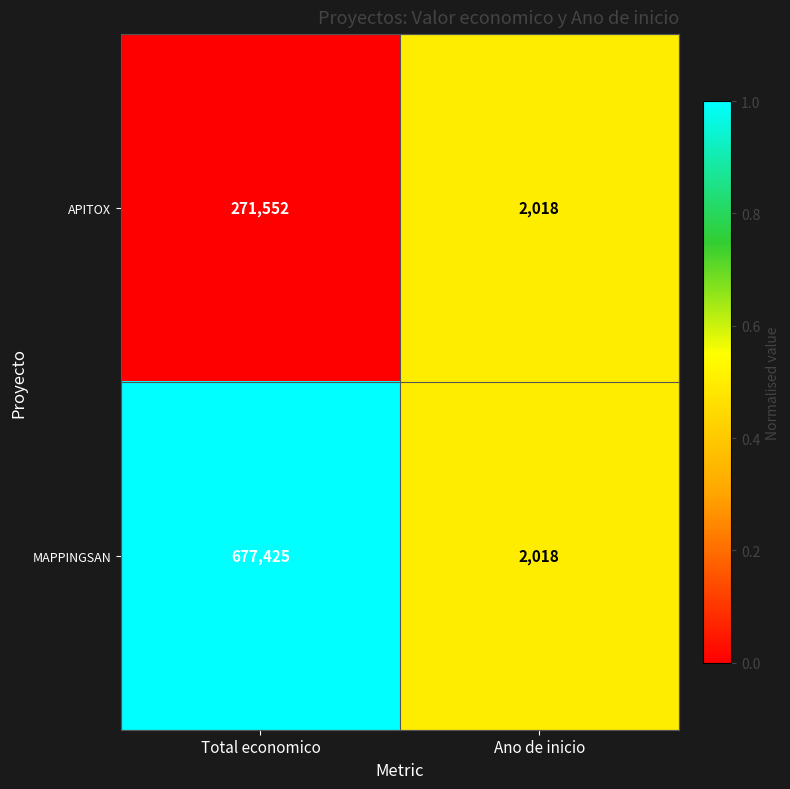

List the series in order of their peak value, lowest first.

APITOX, MAPPINGSAN